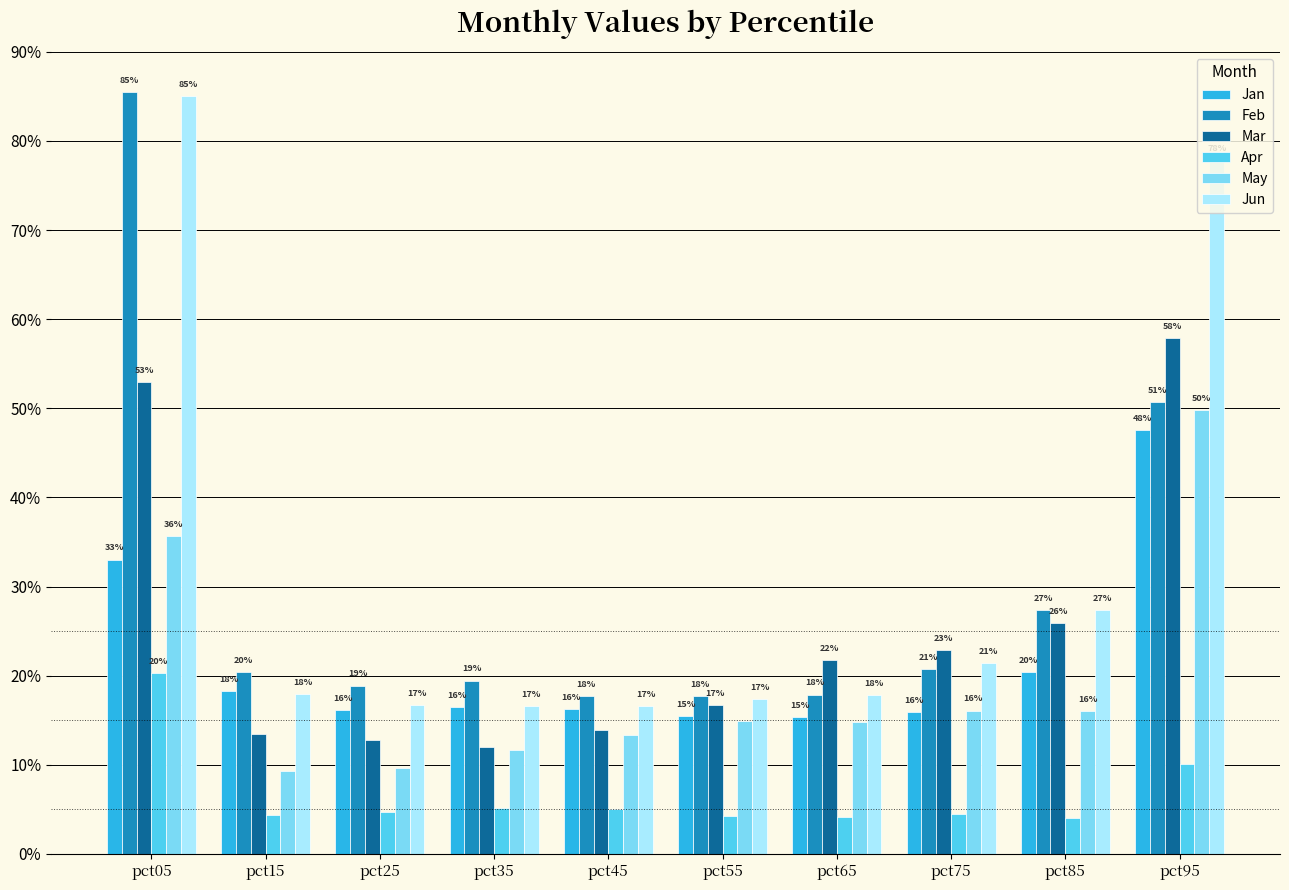

Does the chart contain stacked bars?

No